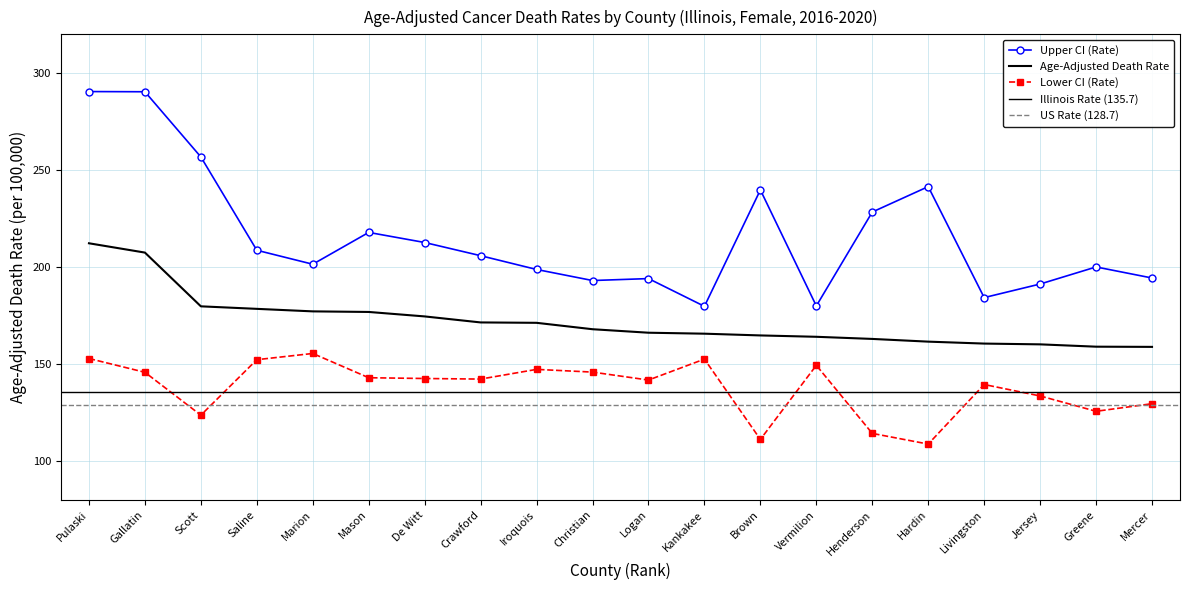

At which category does Upper CI (Rate) reach its first local valley?

Marion